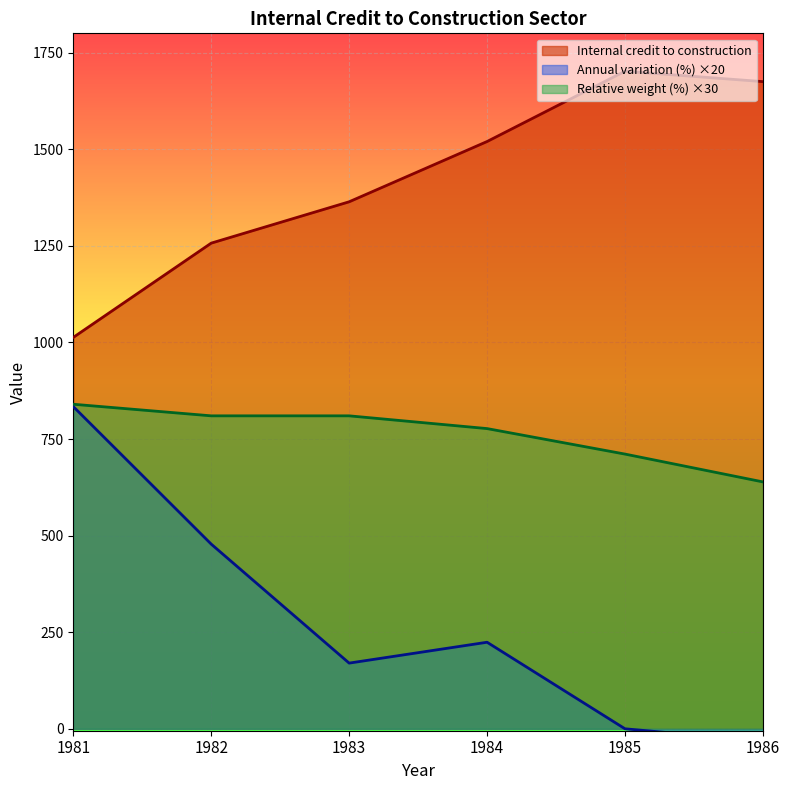

At which label does Annual variation (%) first exceed 224?

1981